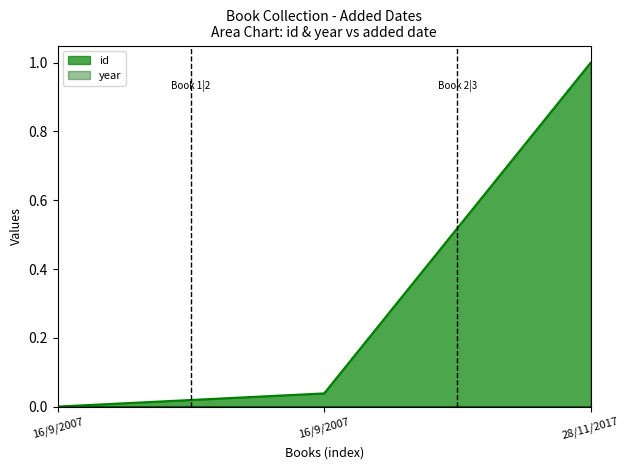

Rank the categories by value from highest to lowest.

28/11/2017, 16/9/2007, 16/9/2007